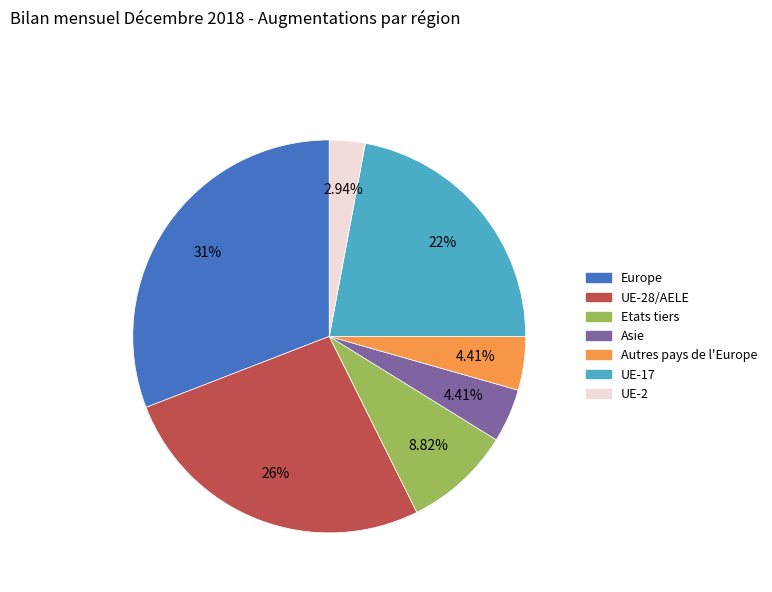

Does any single category account for the majority?

No